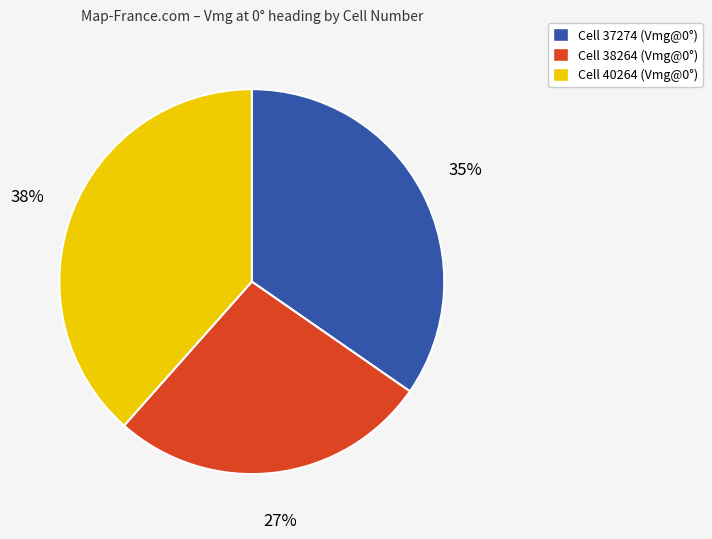

Is there a majority slice in this chart?

No